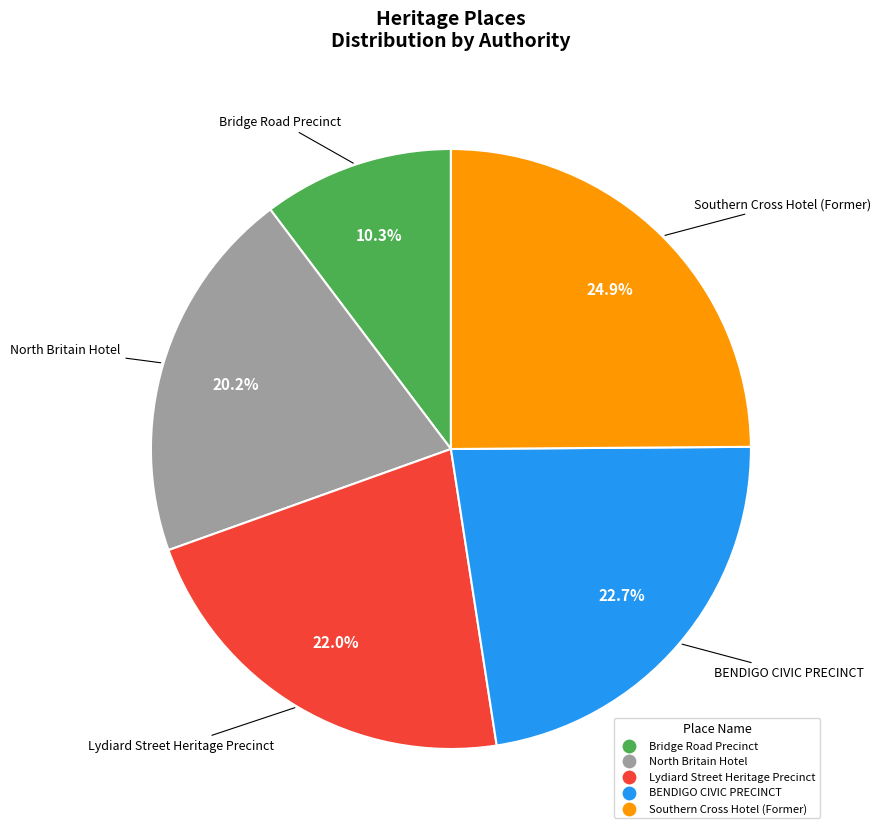

Does Bridge Road Precinct account for over 50% of the chart?

No